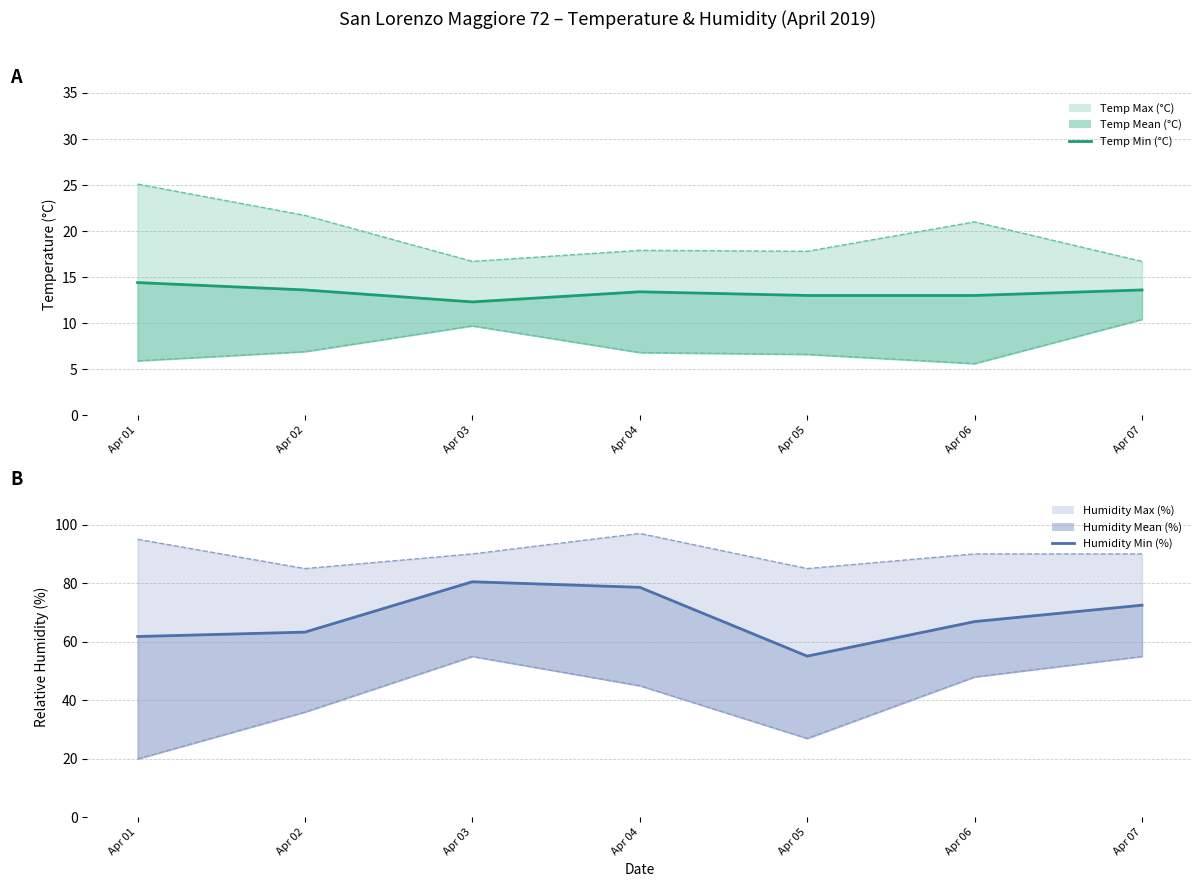

Read the Temp Min (°C) value at Apr 03.

12.3